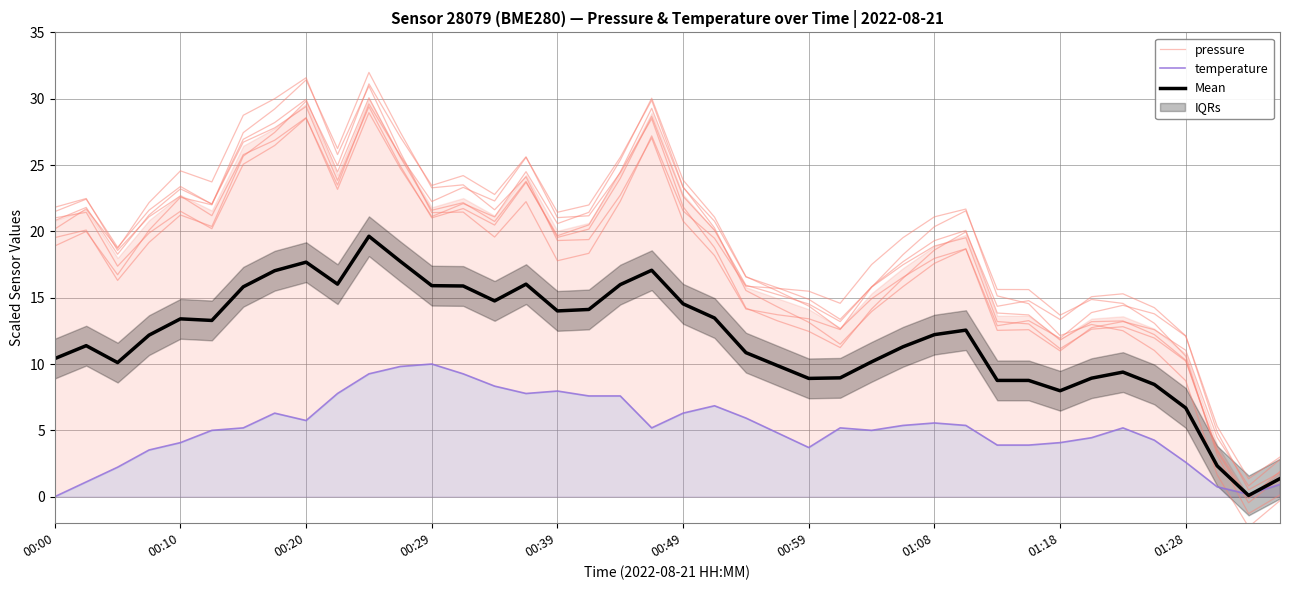

At which label is Mean closest to 9?

25